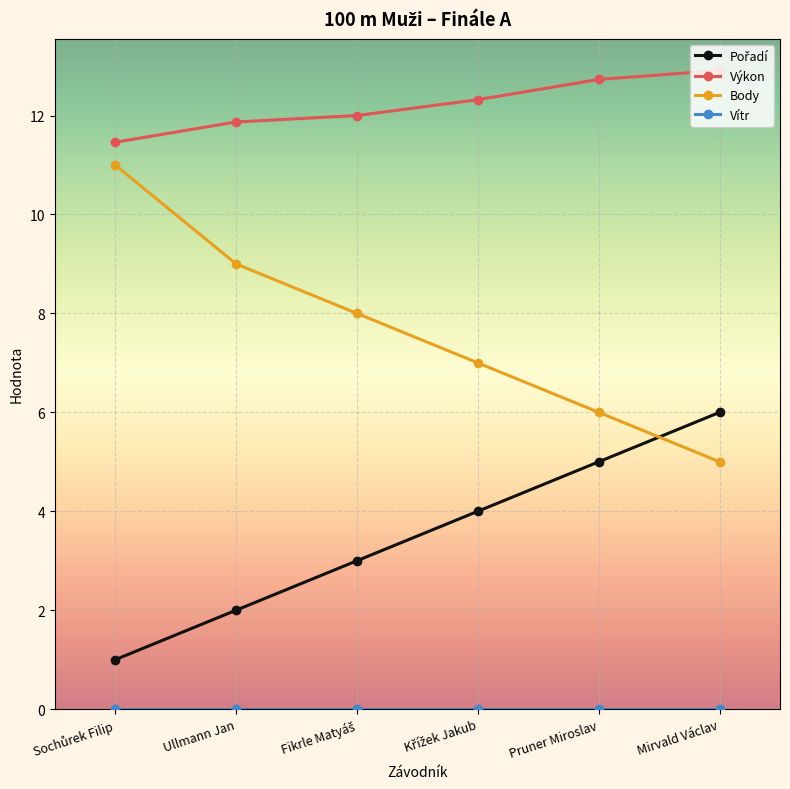

Which series has the largest range (max minus min)?

Body